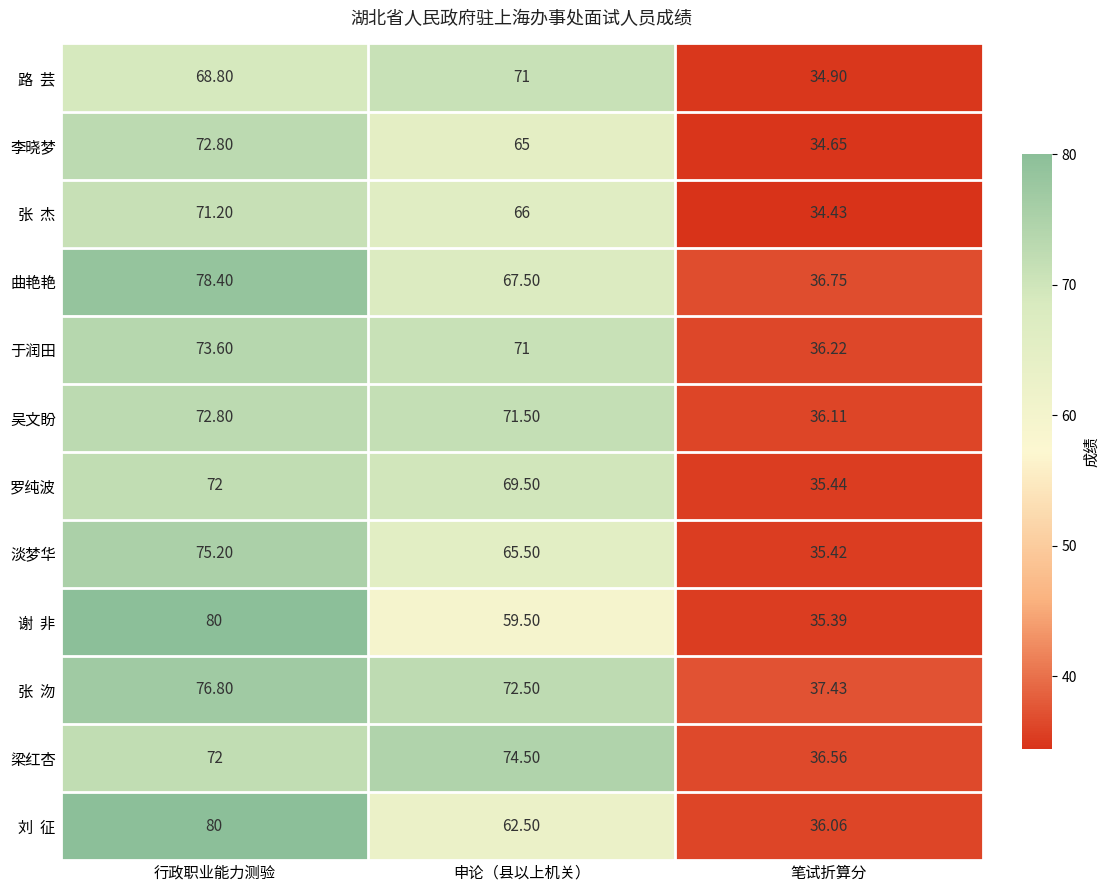

Which series changed the most between 申论（县以上机关） and 笔试折算分?

梁红杏